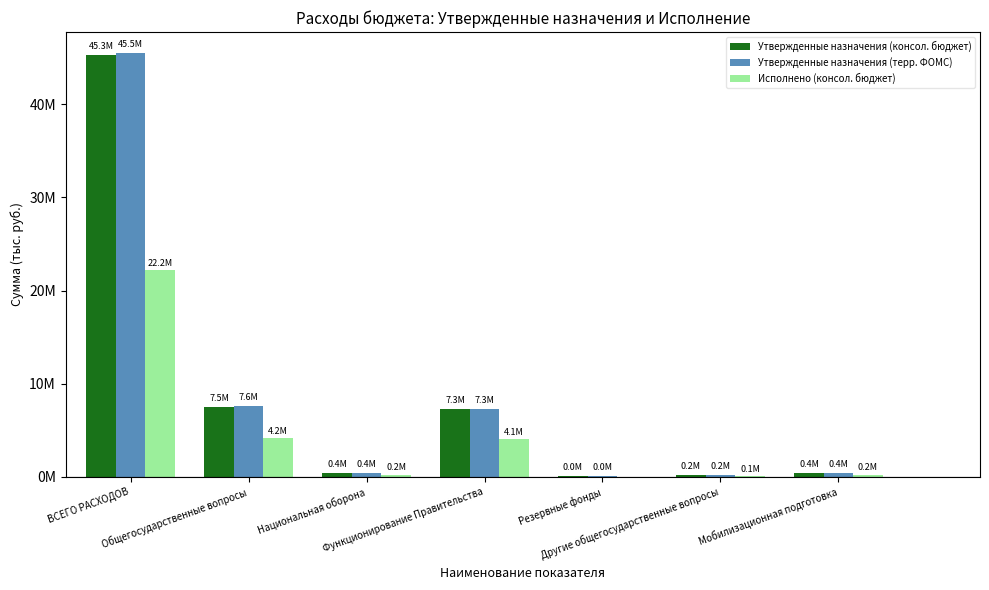

Which series changed the most between Общегосударственные вопросы and Функционирование Правительства?

Утвержденные назначения (терр. ФОМС)